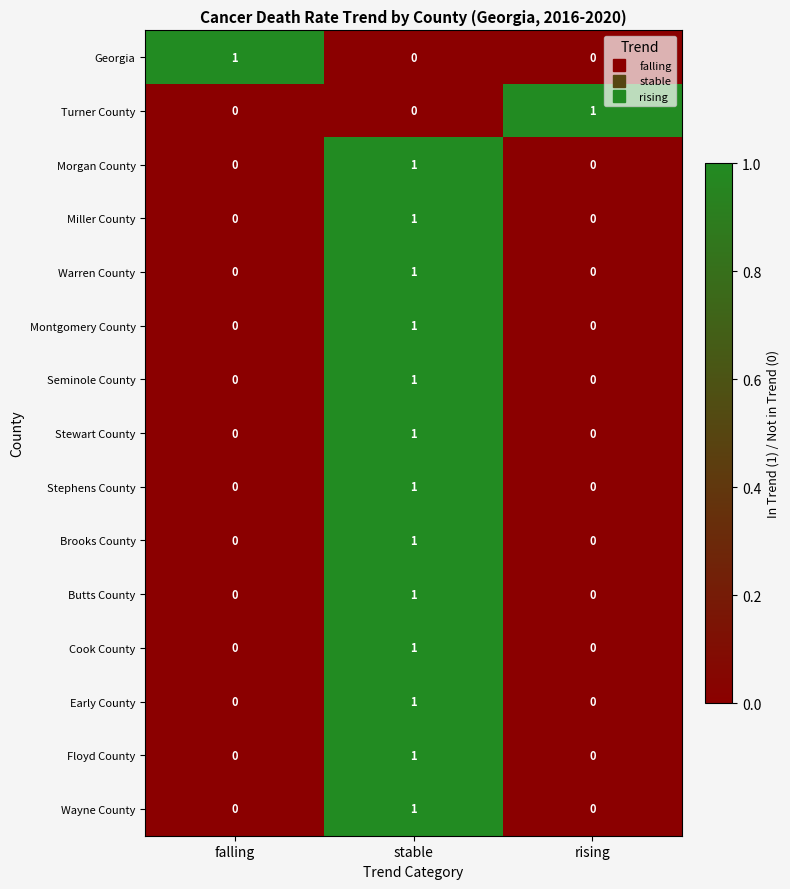

What is the difference between the highest and lowest values at rising?

1